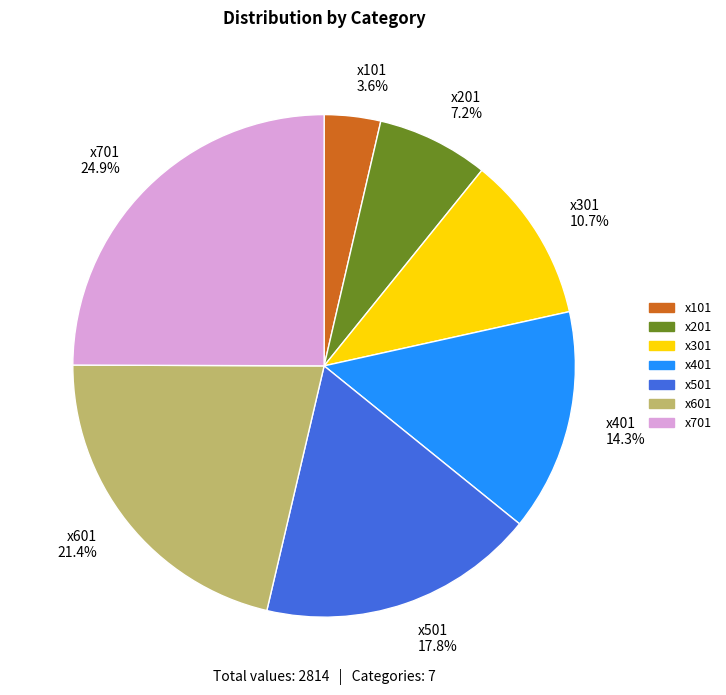

True or false: x401 accounts for 14% of the total.

True